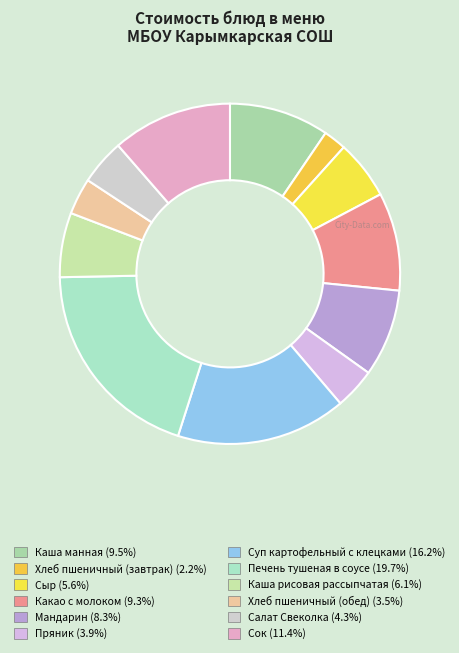

The Каша рисовая рассыпчатая slice represents 6% of the pie. True or false?

True